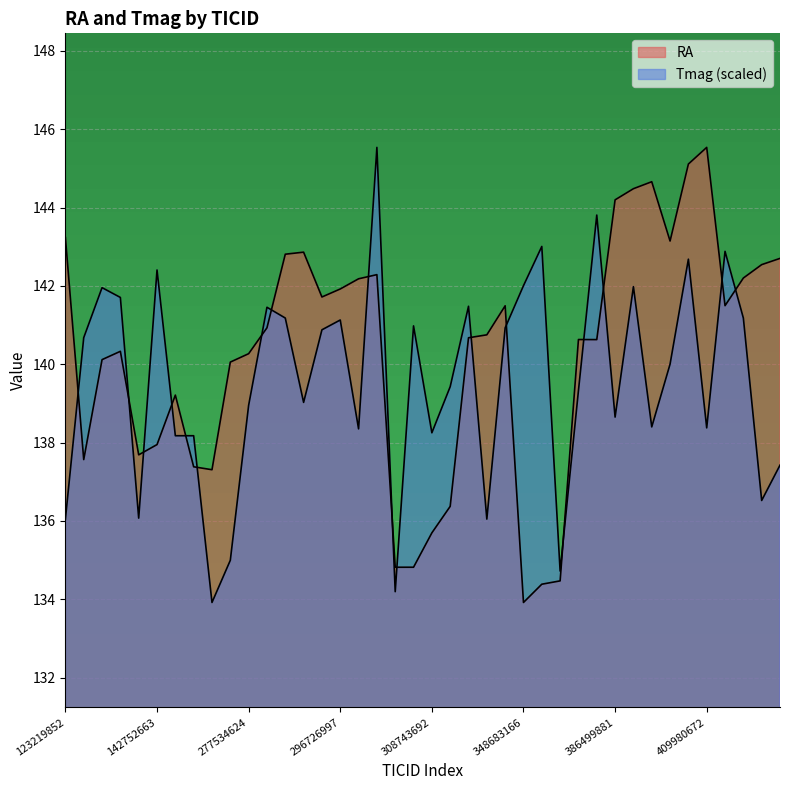

List the series in order of their overall mean, lowest first.

Tmag, RA